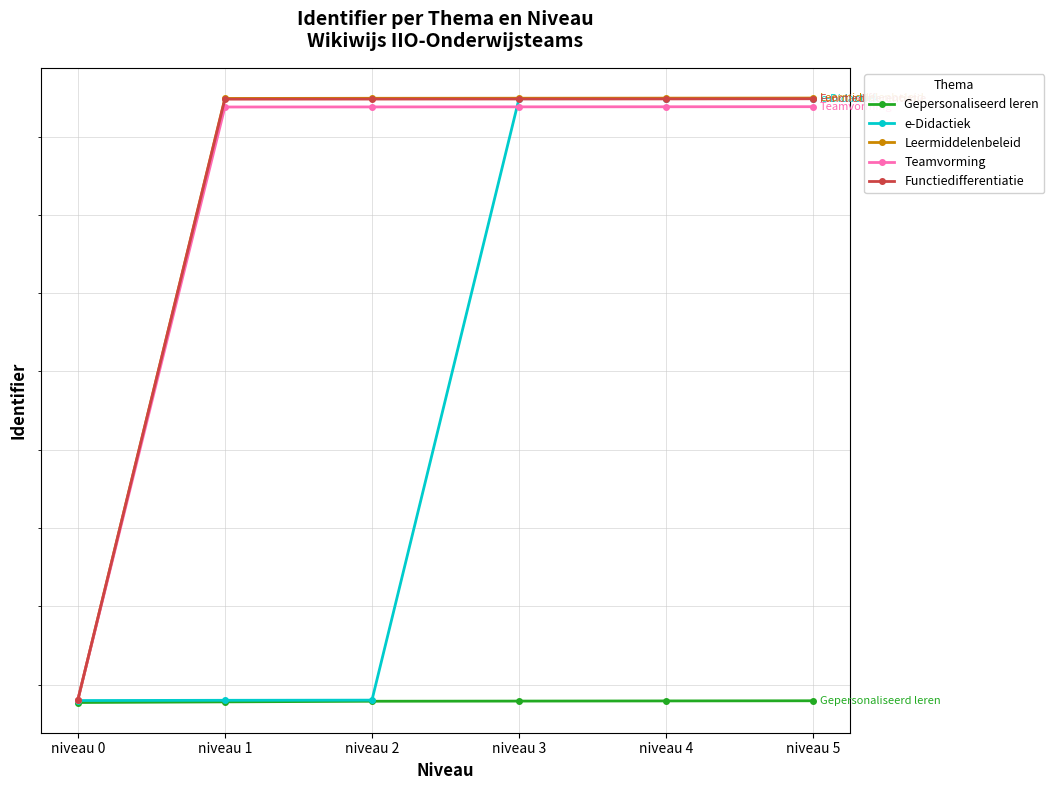

True or false: Teamvorming has a value of 425417 at niveau 5.

False